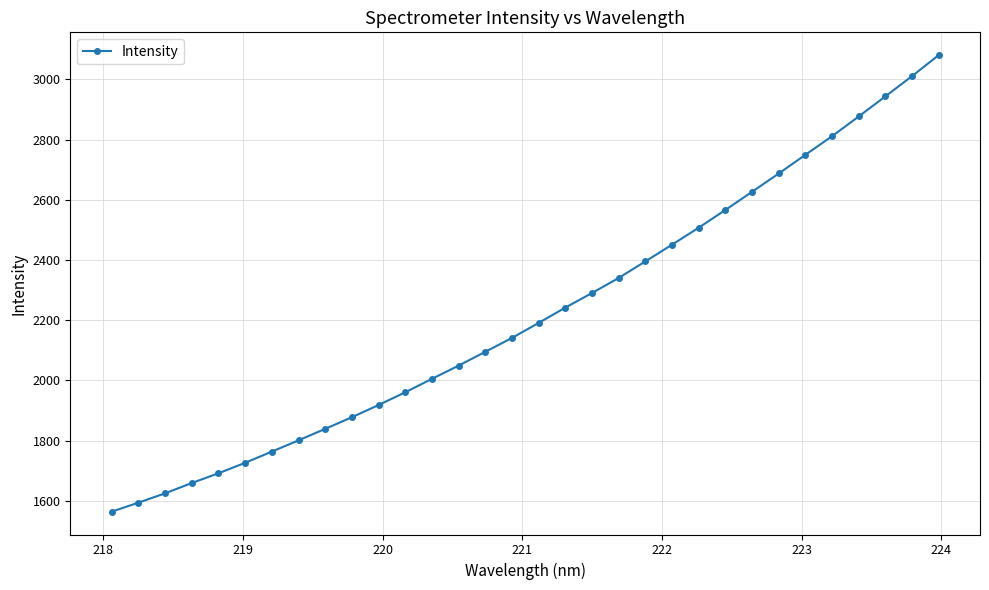

How many data points are less than 2191?

16